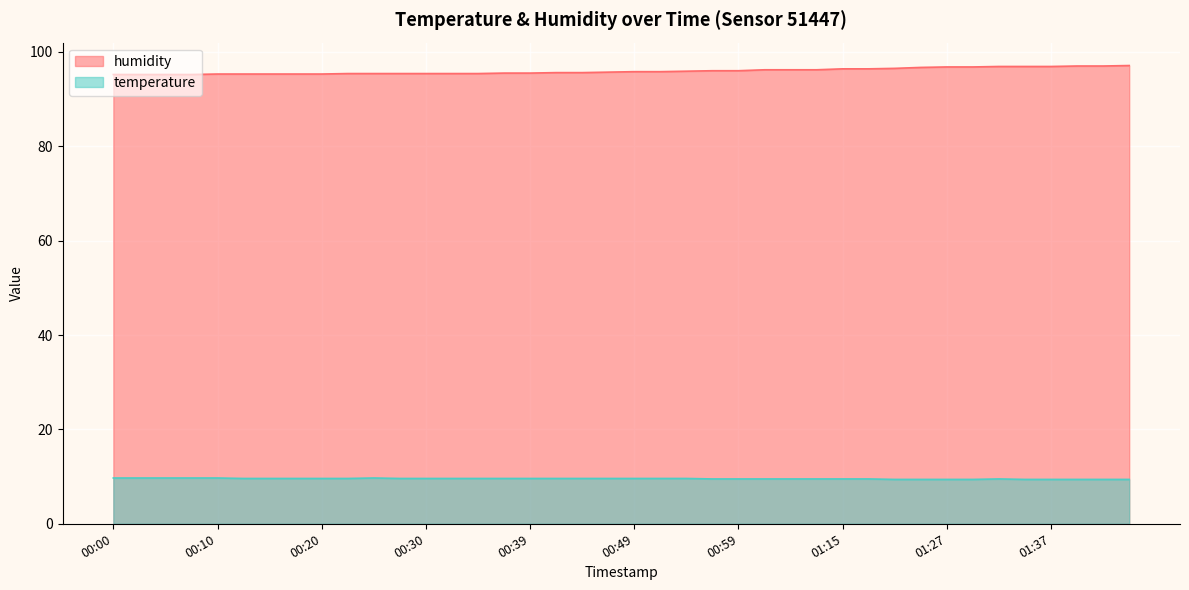

What are all the series names shown in the legend?

humidity, temperature